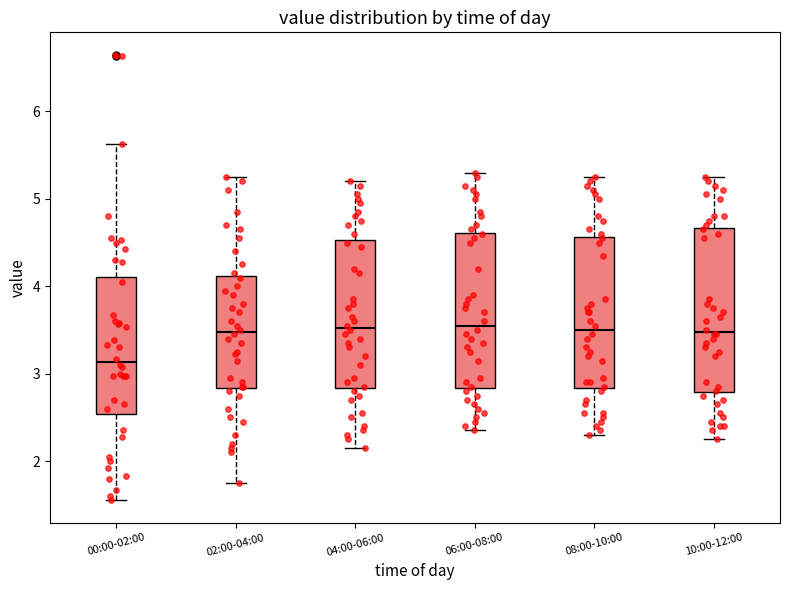

Which box's median line is the lowest?

00:00-02:00